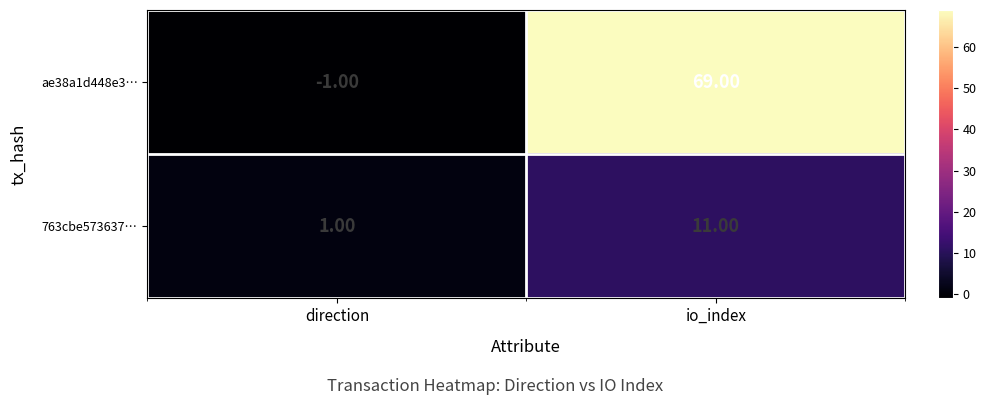

At how many categories does at least one series exceed 3?

1